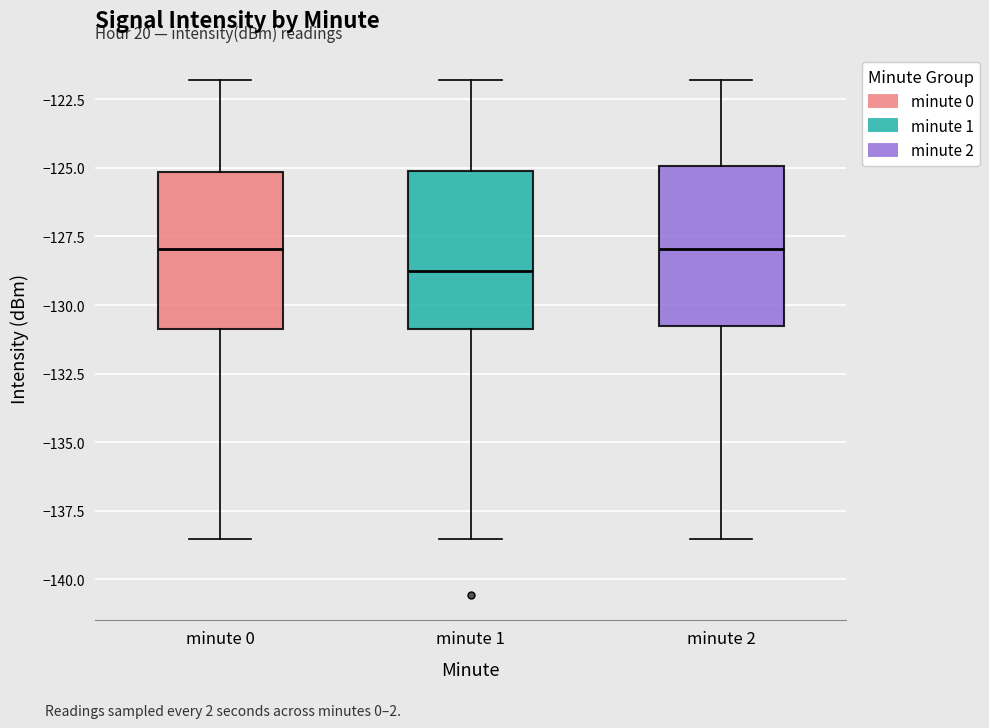

Where is the upper edge of the box for minute 0 on the y-axis? The values are not printed on the chart, so give them approximately, as read against the axis.

-125.0